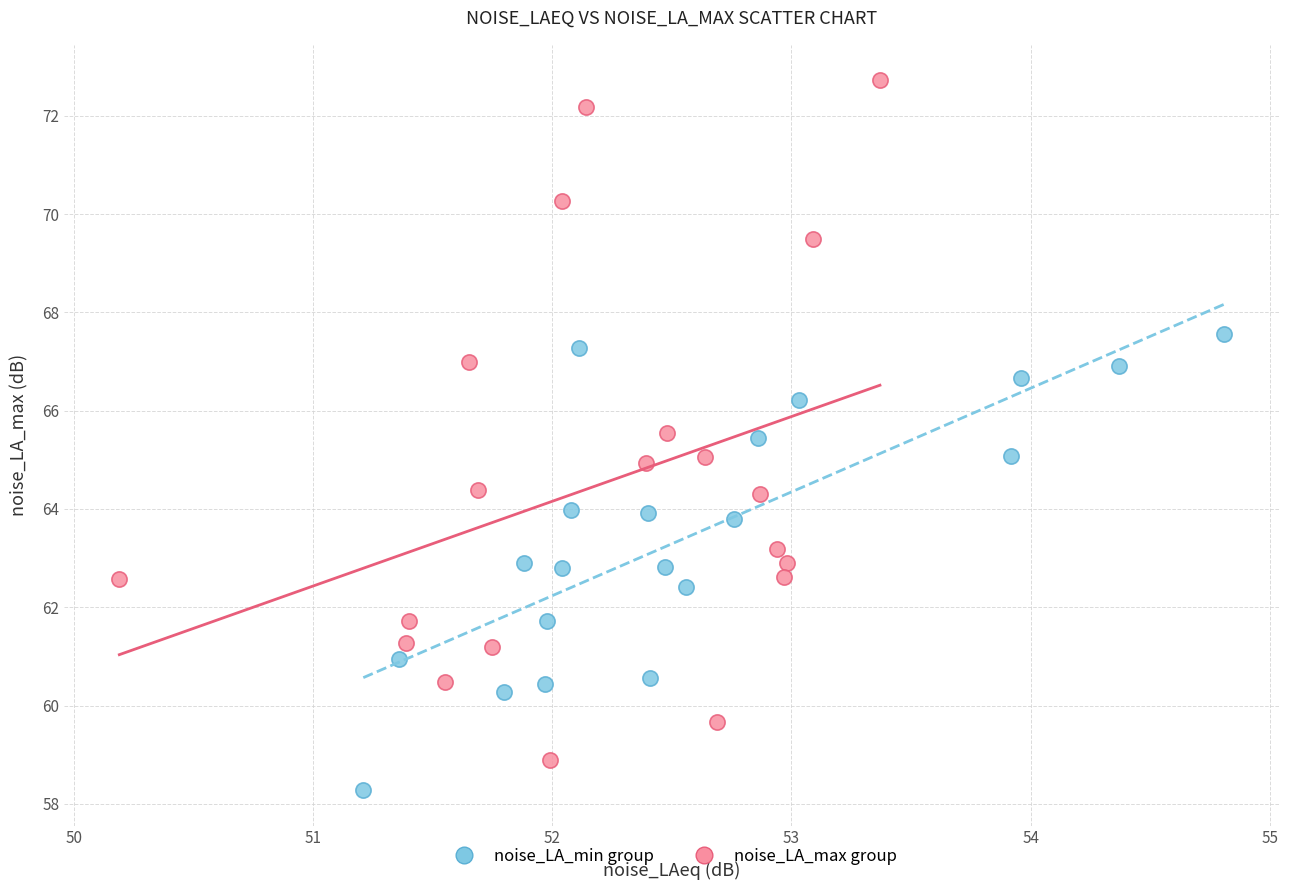

Which series reaches the maximum Y coordinate?

noise_LA_max group